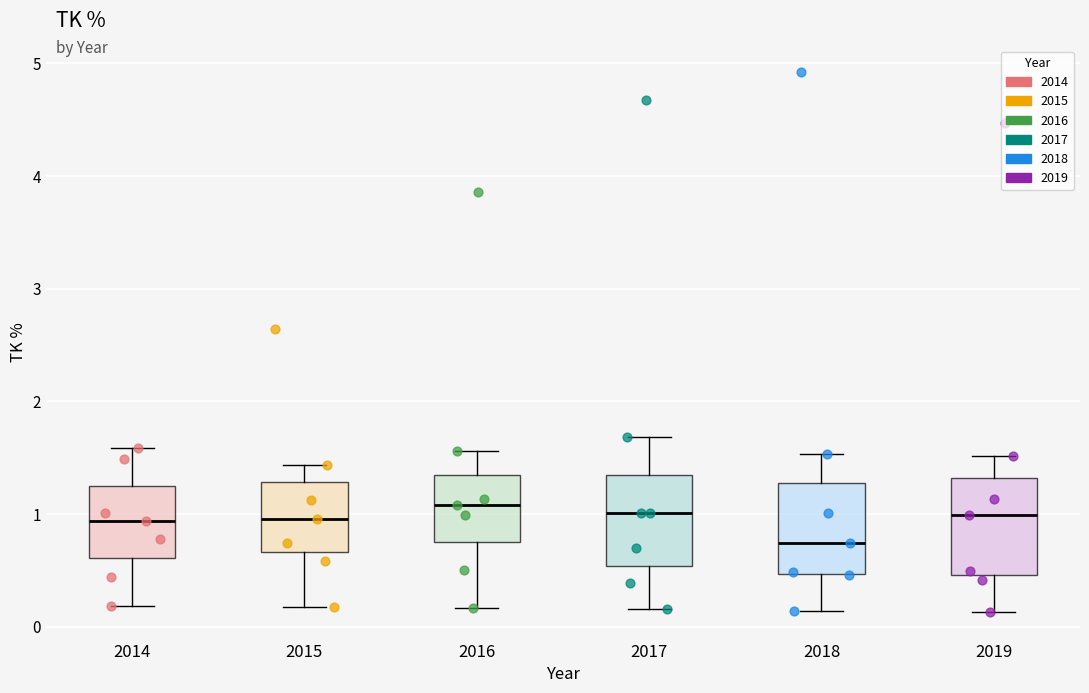

Reading left to right, transcribe this box plot: for each box, give where its median line is, the range the box spans, and where its two whiskers end, as read against the y-axis. The values are not printed on the chart, so give them approximately, as read against the axis.

2014: median 0.9, box 0.6 to 1.2, whiskers 0.2 to 1.6
2015: median 1.0, box 0.7 to 1.3, whiskers 0.2 to 1.4
2016: median 1.1, box 0.7 to 1.3, whiskers 0.2 to 1.6
2017: median 1.0, box 0.5 to 1.3, whiskers 0.2 to 1.7
2018: median 0.7, box 0.5 to 1.3, whiskers 0.1 to 1.5
2019: median 1.0, box 0.5 to 1.3, whiskers 0.1 to 1.5